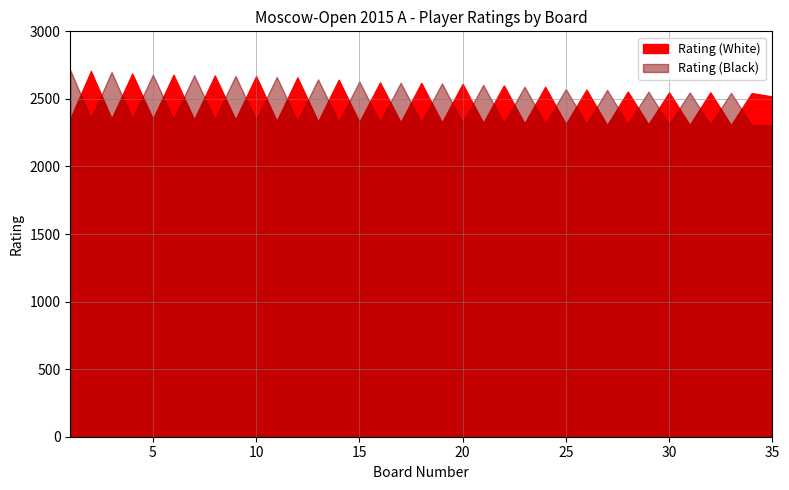

Reading right to left, list all the values displayed in this chart.

Rating (White): 35=2518	34=2543	33=2306	32=2548	31=2308	30=2548	29=2312	28=2554	27=2306	26=2568	25=2314	24=2589	23=2318	22=2599	21=2323	20=2611	19=2326	18=2618	17=2327	16=2622	15=2329	14=2642	13=2332	12=2659	11=2336	10=2668	9=2347	8=2673	7=2348	6=2678	5=2352	4=2687	3=2354	2=2706	1=2354
Rating (Black): 35=2304	34=2306	33=2545	32=2308	31=2548	30=2310	29=2554	28=2313	27=2567	26=2314	25=2573	24=2315	23=2591	22=2320	21=2604	20=2325	19=2615	18=2326	17=2620	16=2327	15=2629	14=2330	13=2645	12=2334	11=2663	10=2345	9=2670	8=2348	7=2675	6=2349	5=2679	4=2352	3=2700	2=2354	1=2714